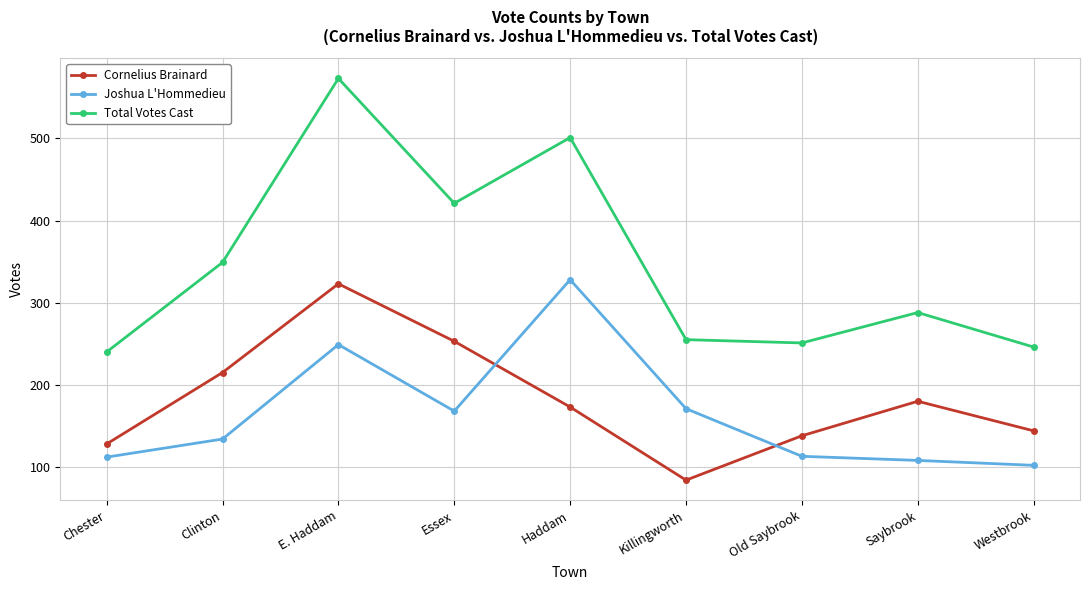

After their last crossing, which series has the higher values: Joshua L'Hommedieu or Cornelius Brainard?

Cornelius Brainard